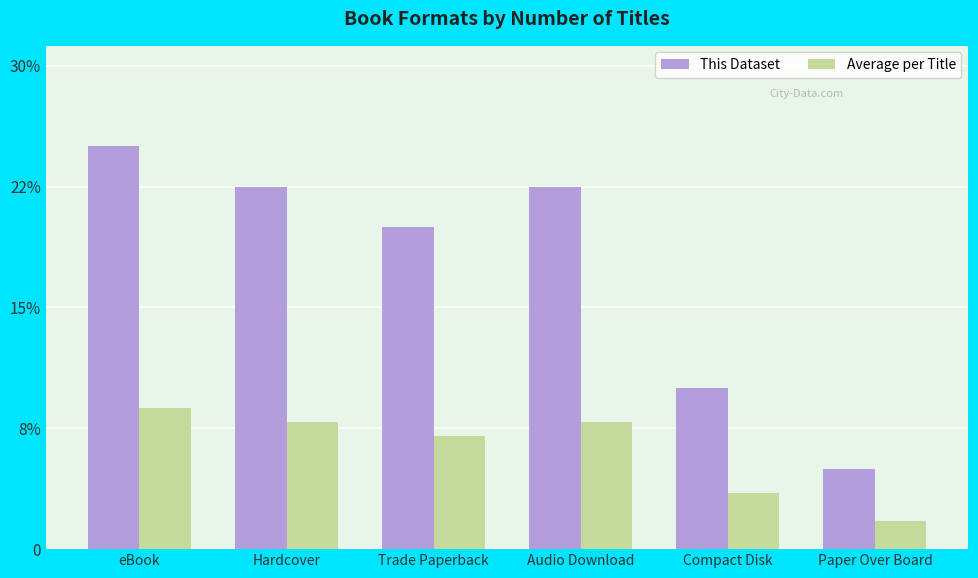

The This Dataset series shows 3.1 at Paper Over Board. True or false?

False